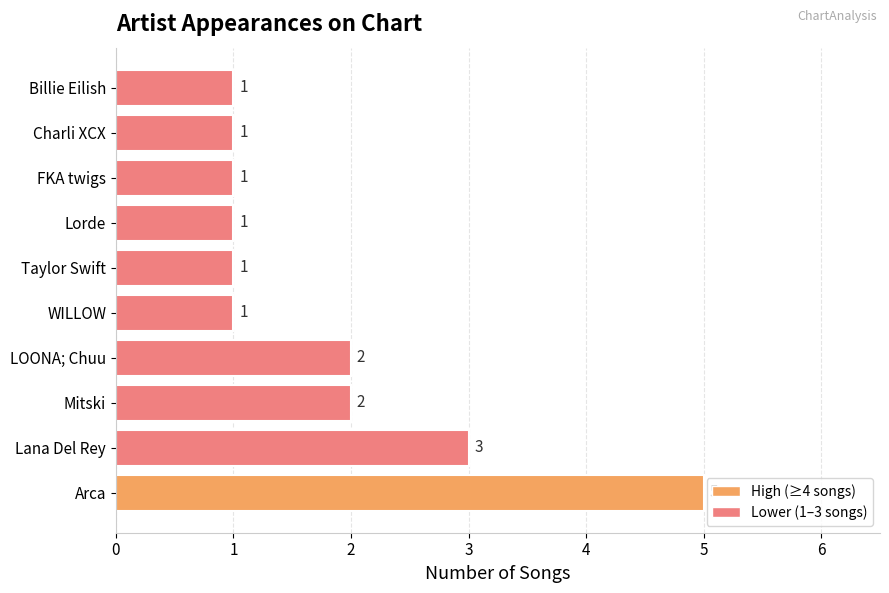

Which category has the highest value across all series?

Arca